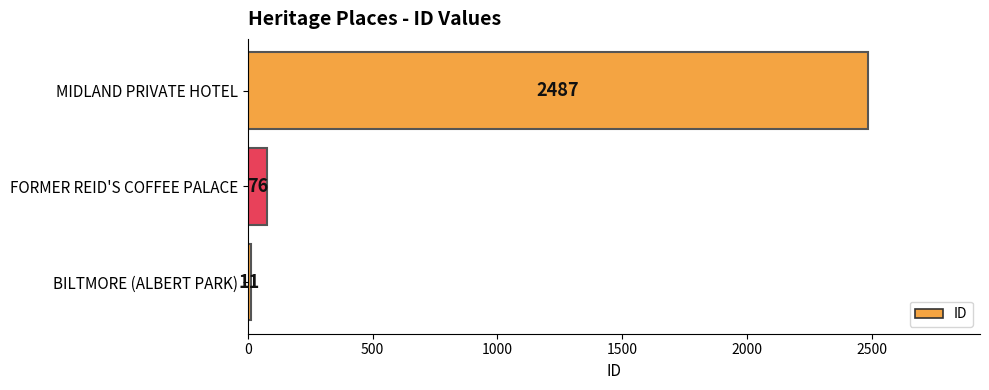

Rank the categories by value from lowest to highest.

BILTMORE (ALBERT PARK), FORMER REID'S COFFEE PALACE, MIDLAND PRIVATE HOTEL